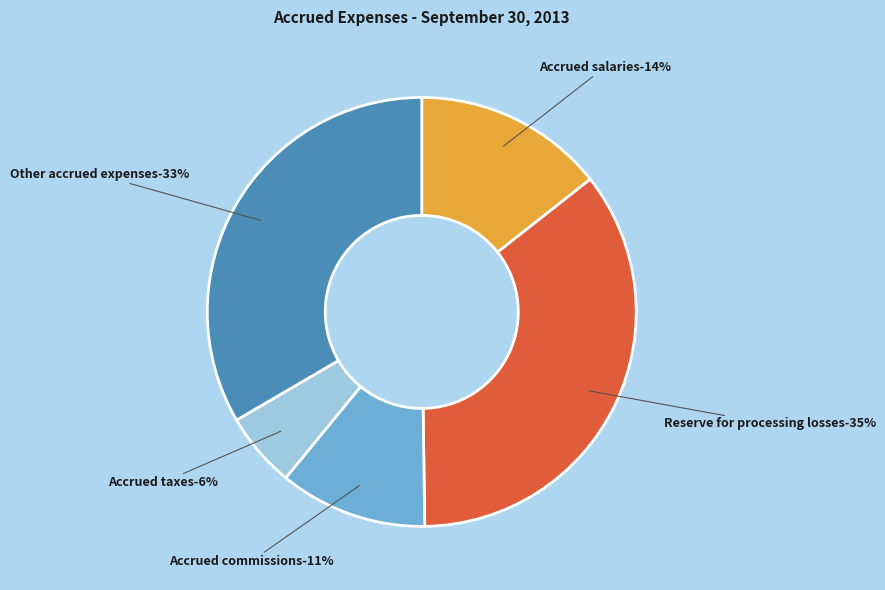

What is the ratio of the value at Reserve for processing losses to the value at Other accrued expenses?

1.1